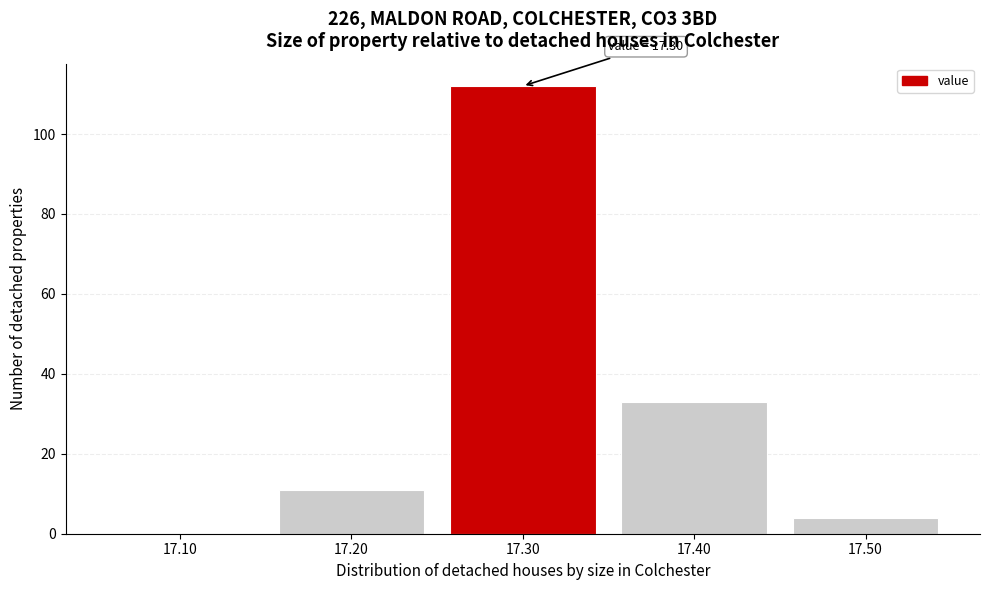

Reading left to right, extract all data points from this chart.

17.10=0	17.20=11	17.30=112	17.40=33	17.50=4